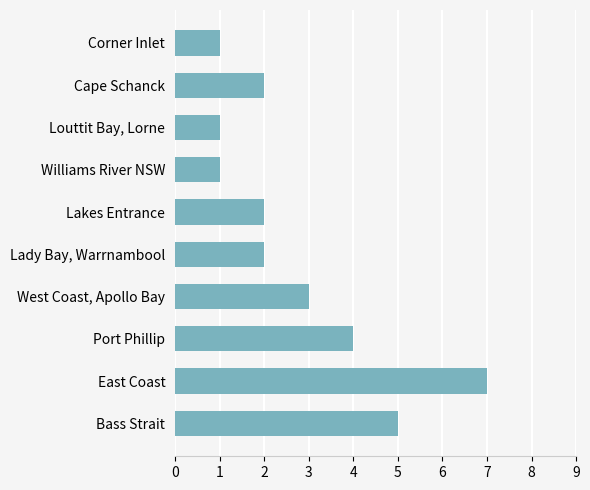

Reading bottom to top, extract all data points from this chart.

5	7	4	3	2	2	1	1	2	1